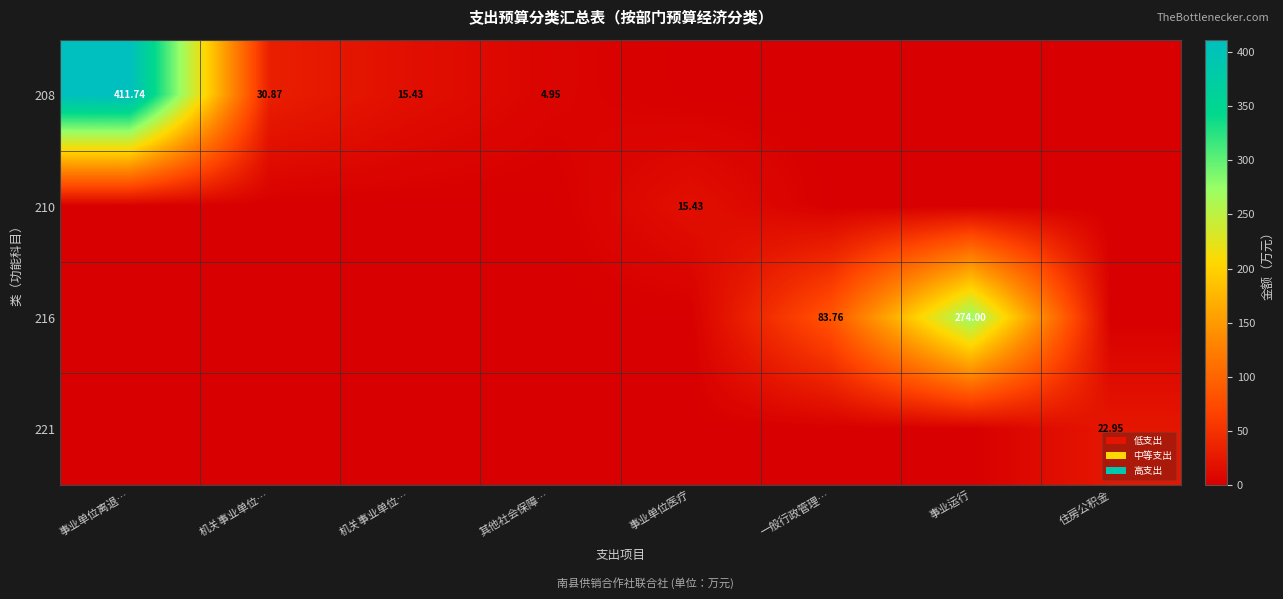

The 221 series shows 0.0 at 一般行政管理…. True or false?

True